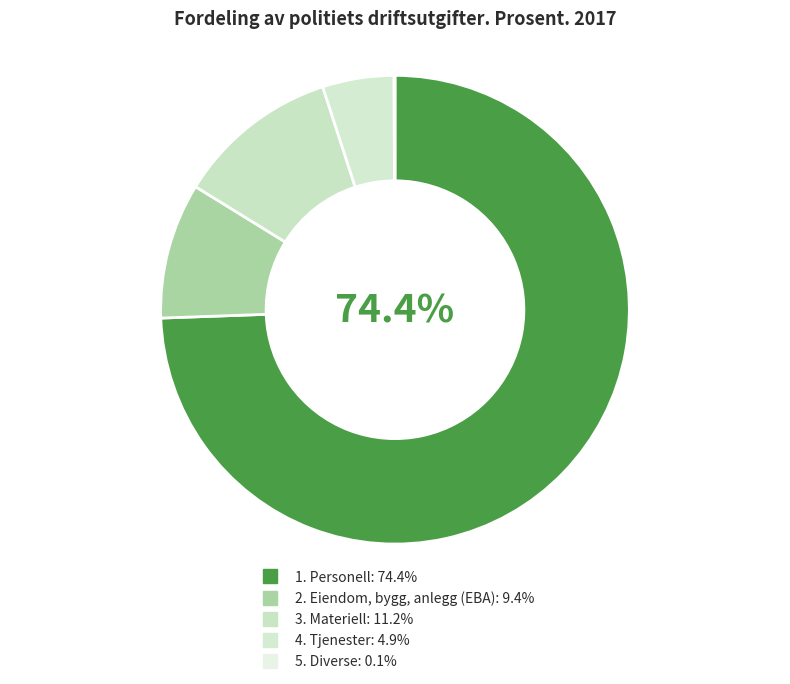

What is the total percentage of 2. Eiendom, bygg, anlegg (EBA) and 3. Materiell?

20.6%